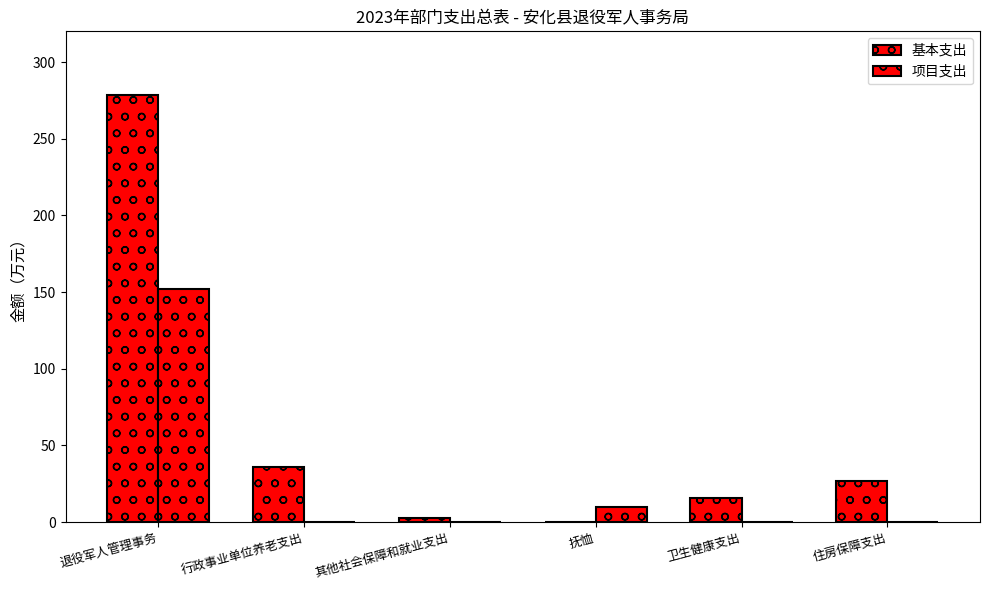

At which label does 基本支出 reach its peak?

退役军人管理事务